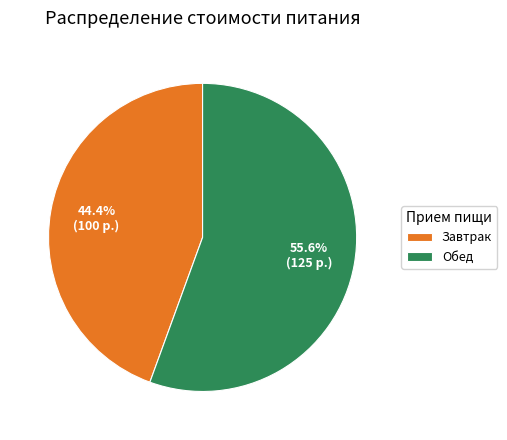

To the nearest percent, what is the combined percentage of Завтрак and Обед?

100%